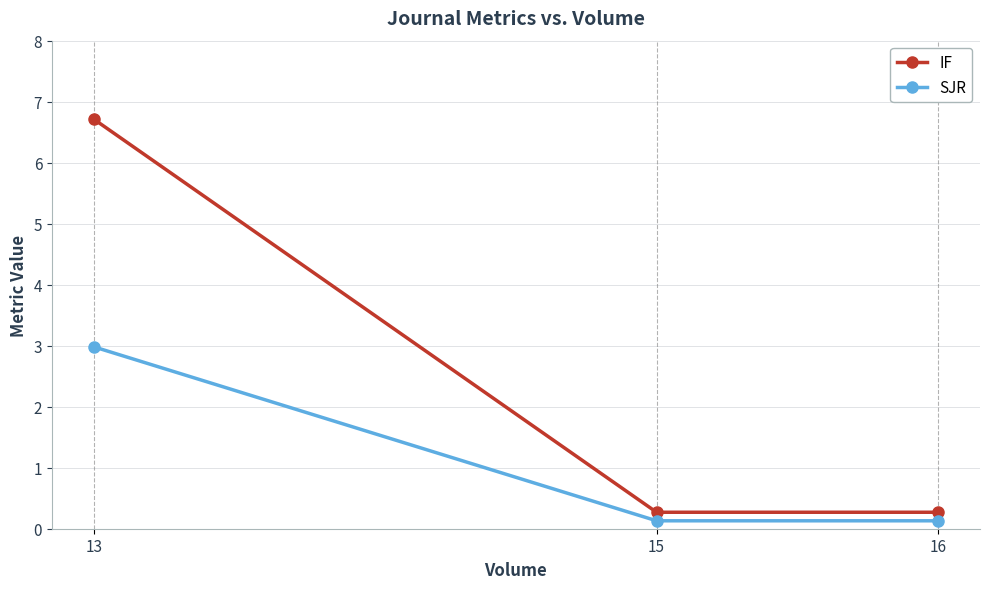

How many distinct data groups are displayed?

2